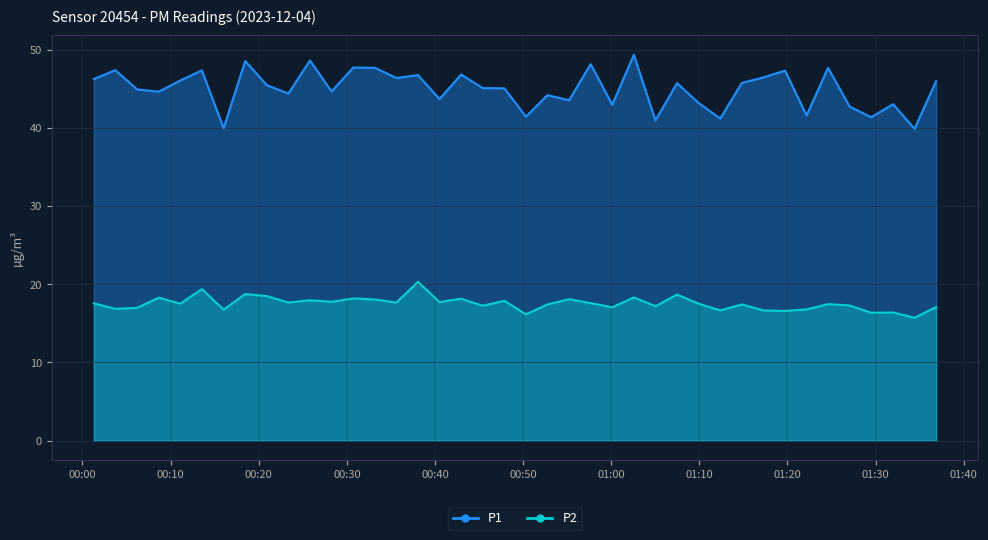

The P2 series shows 16.4 at 2023-12-04T01:31:59. True or false?

True